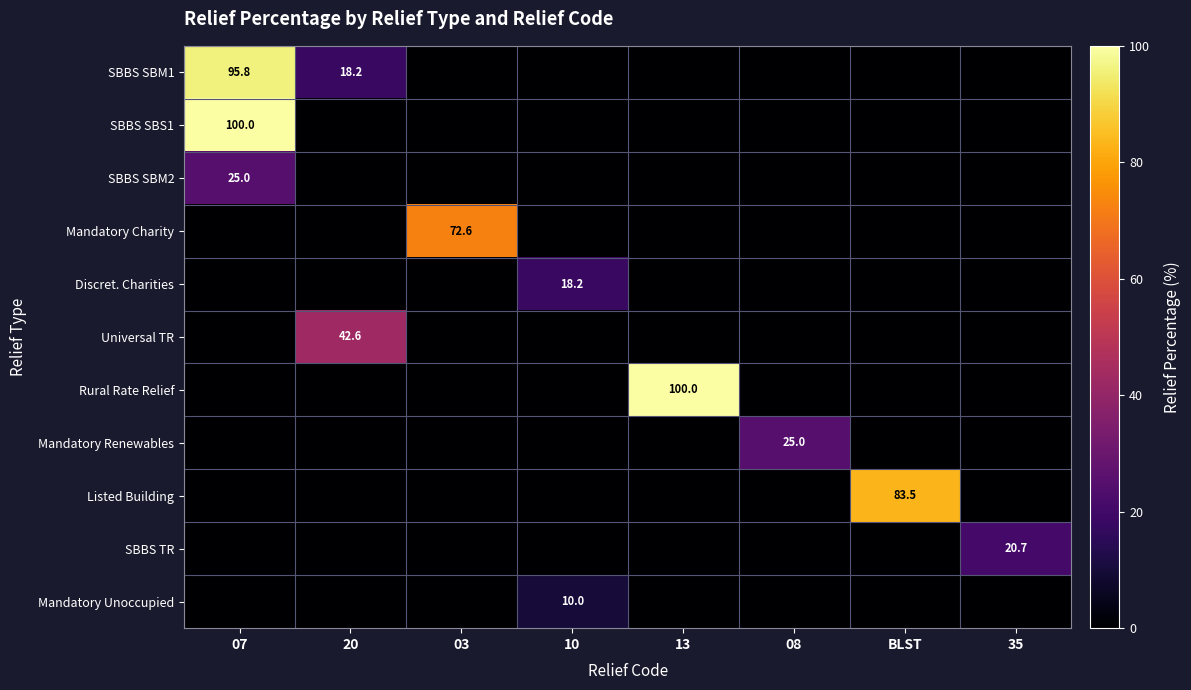

The value of SBBS SBM2 at 07 is 36.8. True or false?

False